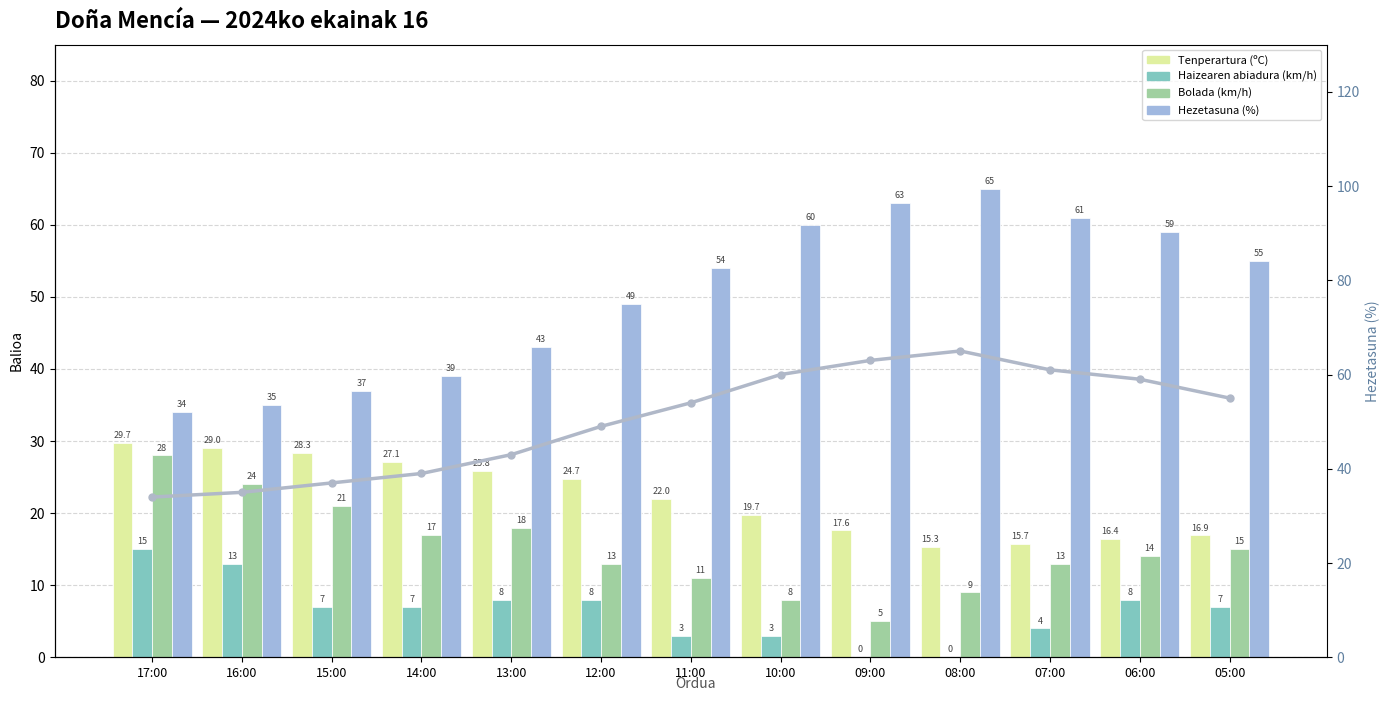

At which category is the sum across all series the highest?

06:00